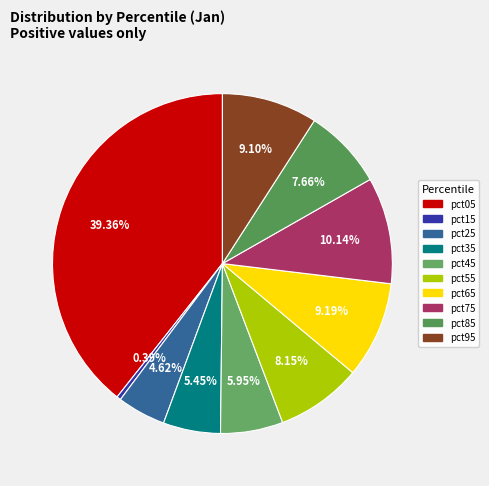

Rank the categories by value from lowest to highest.

pct15, pct25, pct35, pct45, pct85, pct55, pct95, pct65, pct75, pct05